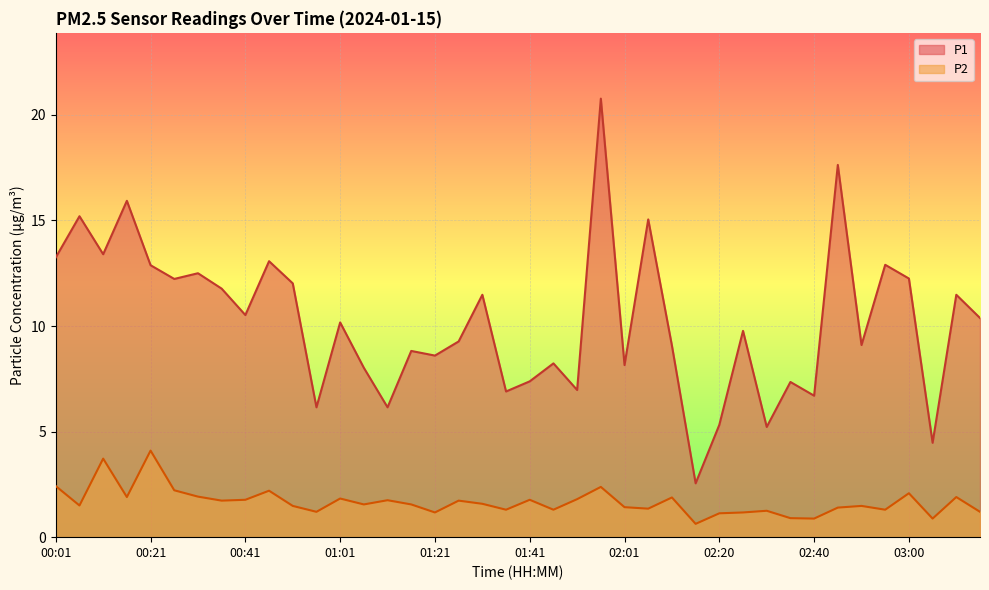

Reading right to left, transcribe all the data shown in this chart.

P1: 03:15=10.4	03:10=11.5	03:05=4.5	03:00=12.2	02:55=12.9	02:50=9.1	02:45=17.6	02:40=6.7	02:35=7.3	02:30=5.2	02:25=9.8	02:20=5.3	02:15=2.5	02:11=9.1	02:06=15.1	02:01=8.2	01:56=20.8	01:51=7.0	01:46=8.2	01:41=7.4	01:36=6.9	01:31=11.5	01:26=9.3	01:21=8.6	01:16=8.8	01:11=6.2	01:06=8.0	01:01=10.2	00:56=6.2	00:51=12.0	00:46=13.1	00:41=10.5	00:36=11.8	00:31=12.5	00:26=12.2	00:21=12.9	00:16=15.9	00:11=13.4	00:06=15.2	00:01=13.2
P2: 03:15=1.2	03:10=1.9	03:05=0.9	03:00=2.1	02:55=1.3	02:50=1.5	02:45=1.4	02:40=0.9	02:35=0.9	02:30=1.2	02:25=1.2	02:20=1.1	02:15=0.6	02:11=1.9	02:06=1.4	02:01=1.4	01:56=2.4	01:51=1.8	01:46=1.3	01:41=1.8	01:36=1.3	01:31=1.6	01:26=1.7	01:21=1.2	01:16=1.6	01:11=1.8	01:06=1.6	01:01=1.8	00:56=1.2	00:51=1.5	00:46=2.2	00:41=1.8	00:36=1.7	00:31=1.9	00:26=2.2	00:21=4.1	00:16=1.9	00:11=3.7	00:06=1.5	00:01=2.4